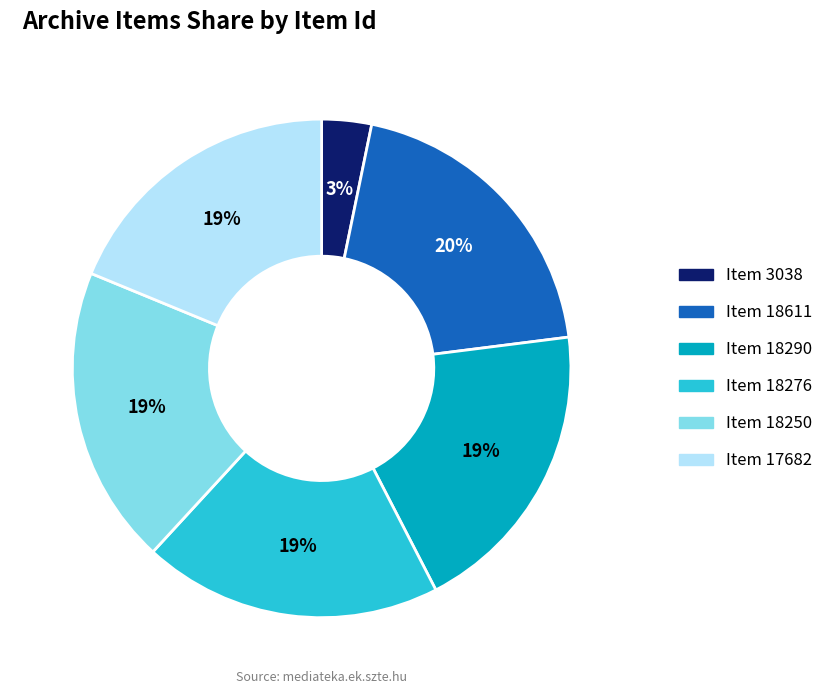

To the nearest percent, what portion does Item 3038 represent?

3%